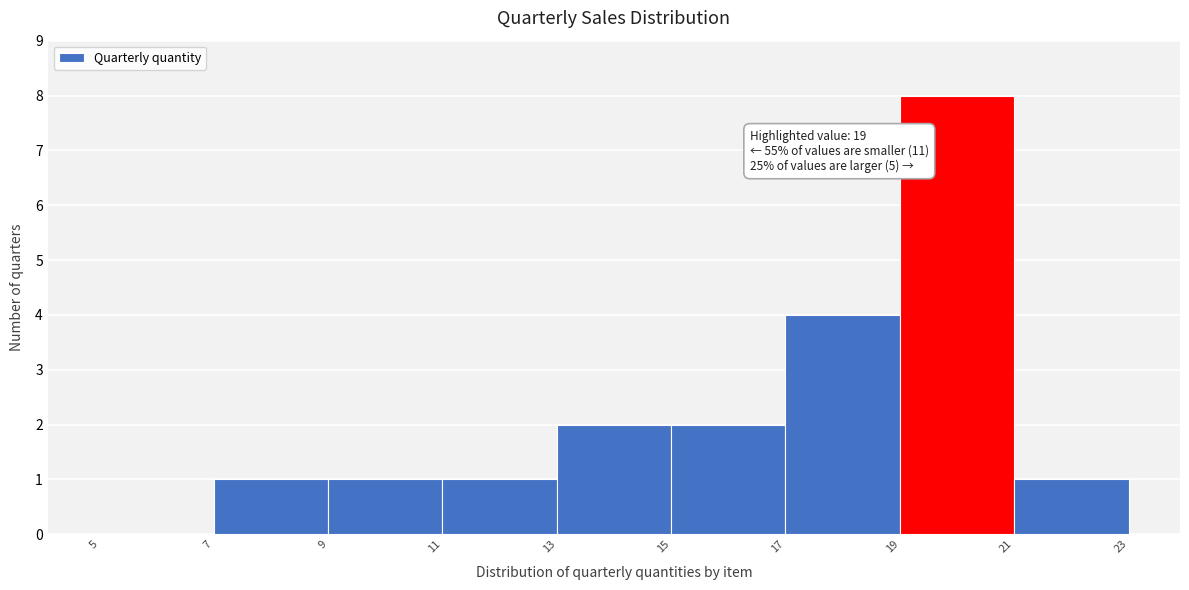

Which range on the x-axis has the tallest bar?

19 to 21